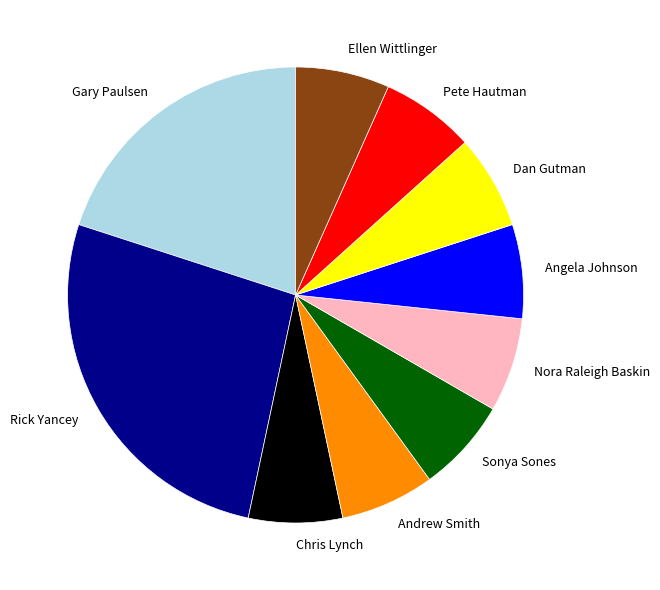

Does Dan Gutman represent more than half of the total?

No